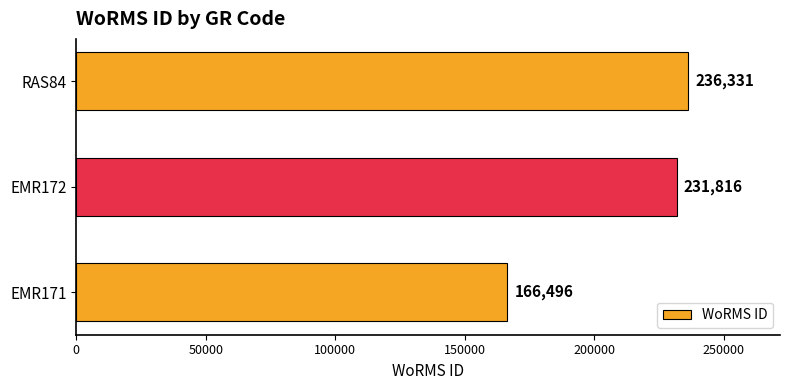

Rank the categories by value from highest to lowest.

RAS84, EMR172, EMR171